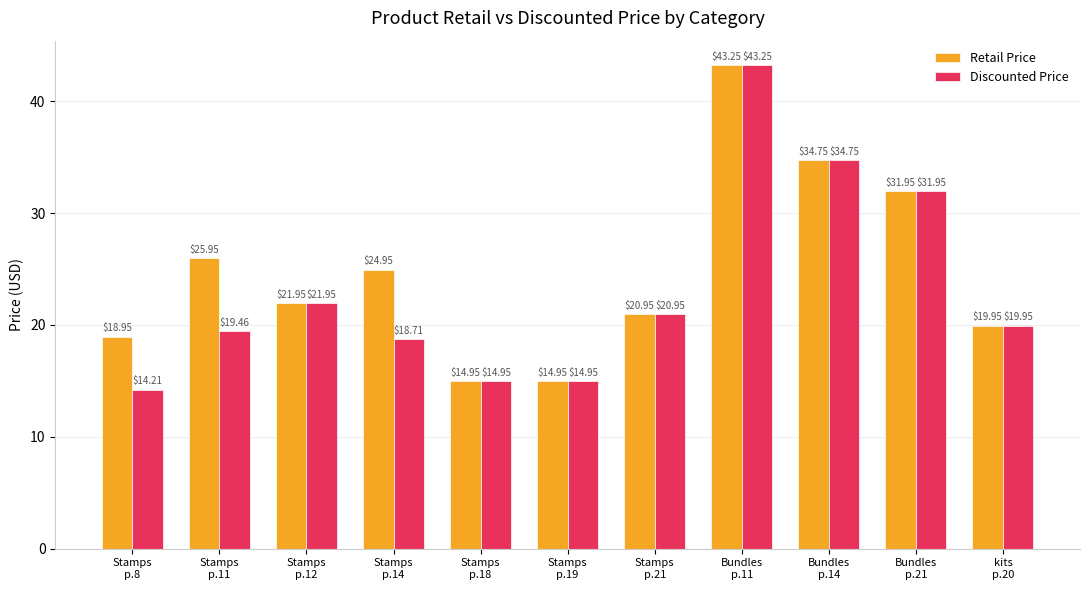

What is the difference between the maximum and minimum values in the Discounted Price series?

29.0